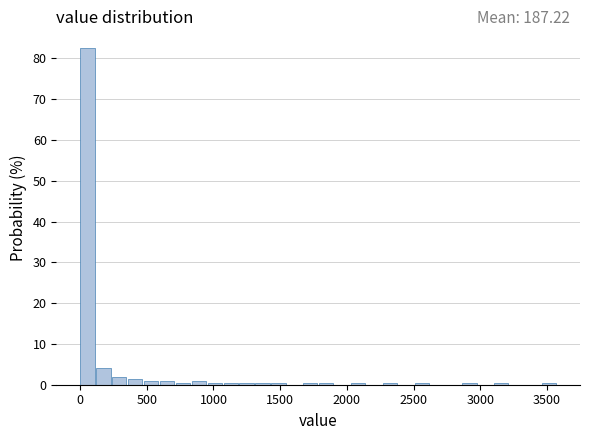

Read against the x-axis, roughly where is the centre of the tallest bar?

50